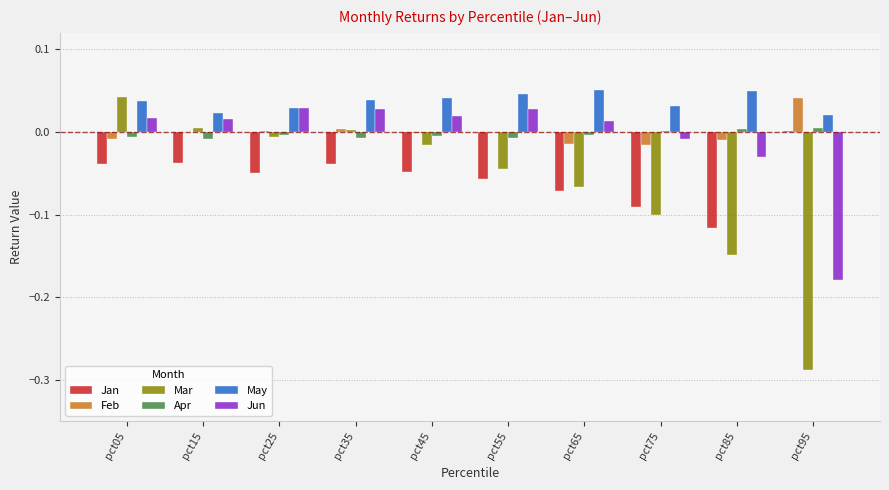

How many groups of bars are there?

10